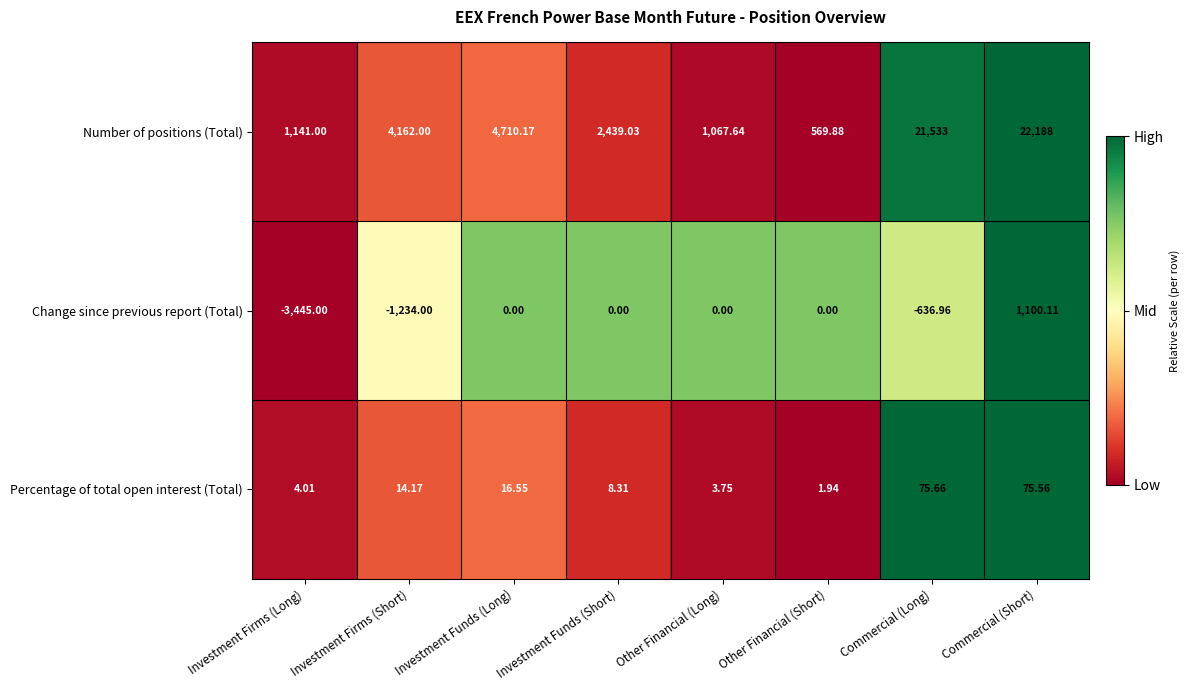

Which series has the largest range (max minus min)?

Number of positions (Total)